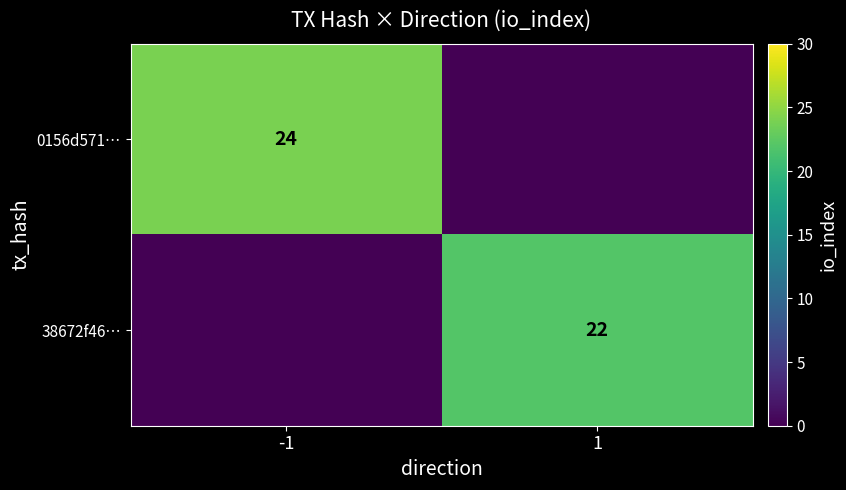

Between -1 and 1, which is larger?

-1